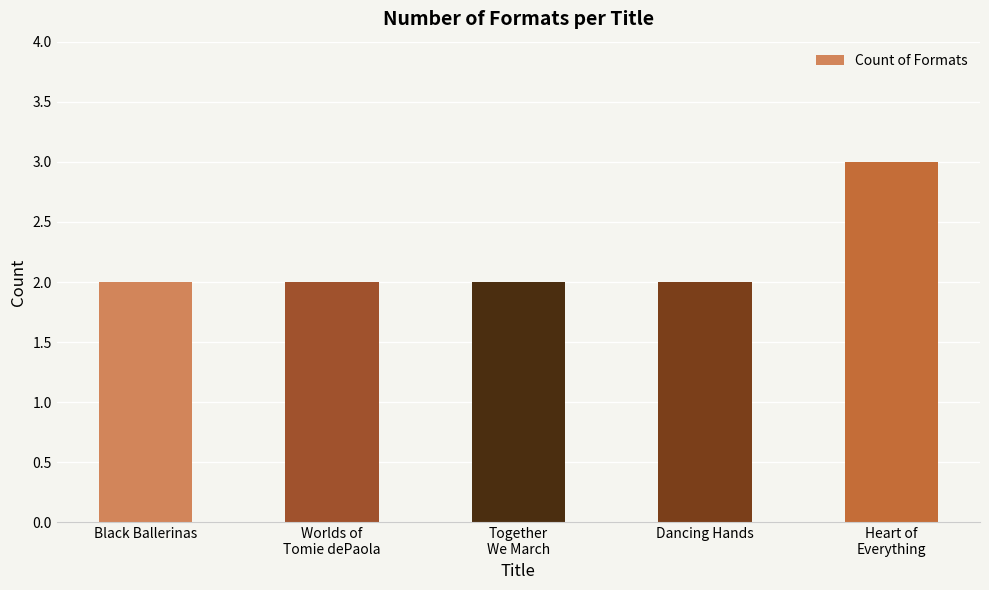

Are the bars grouped side by side (vs. stacked)?

No